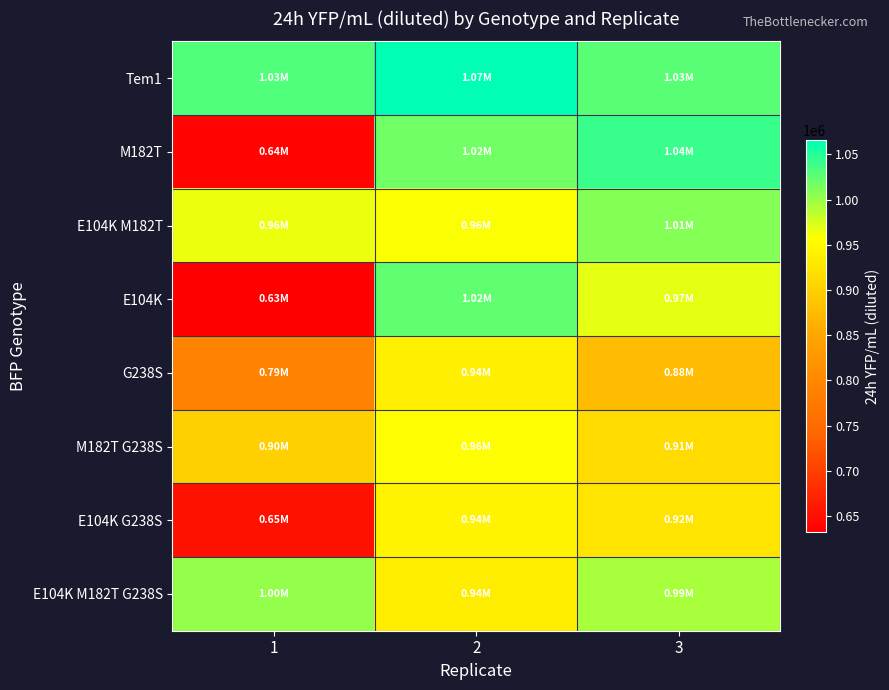

Reading left to right, what are all the values shown in this chart?

Tem1: 1=1030500.1	2=1065696.9	3=1027082.6
M182T: 1=637577.2	2=1016717.0	3=1041091.3
E104K M182T: 1=964162.1	2=958742.8	3=1009328.4
E104K: 1=632465.0	2=1023695.9	3=967892.6
G238S: 1=788919.7	2=940278.5	3=877410.9
M182T G238S: 1=900880.1	2=957333.4	3=913583.2
E104K G238S: 1=652224.7	2=942959.2	3=923661.8
E104K M182T G238S: 1=1001996.6	2=936052.1	3=993237.1